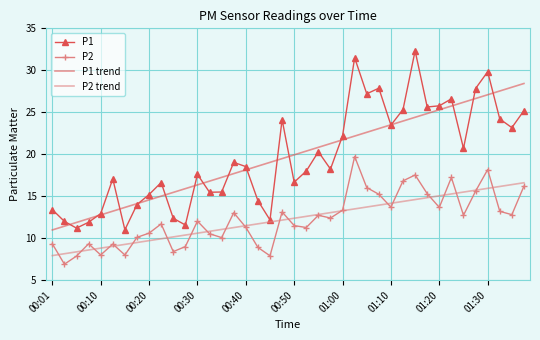

True or false: P1 trend and P2 cross at least once.

False